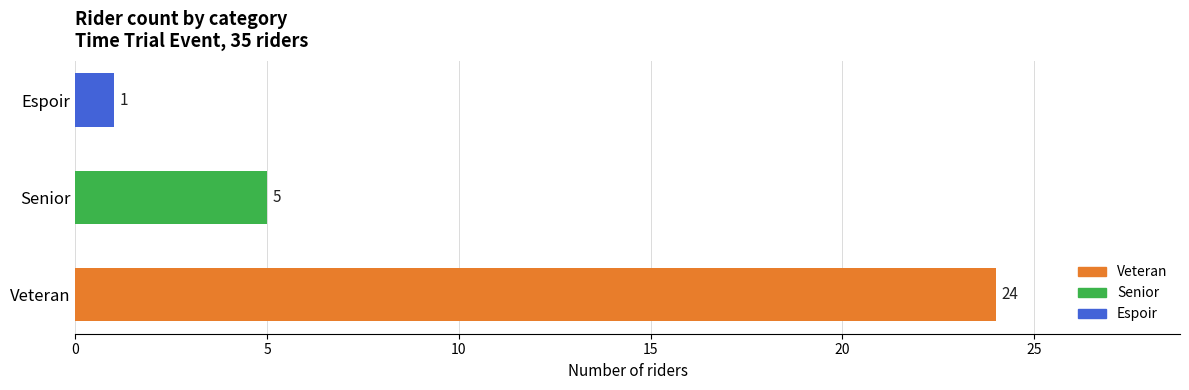

Is it true that the value at Senior is 5?

True